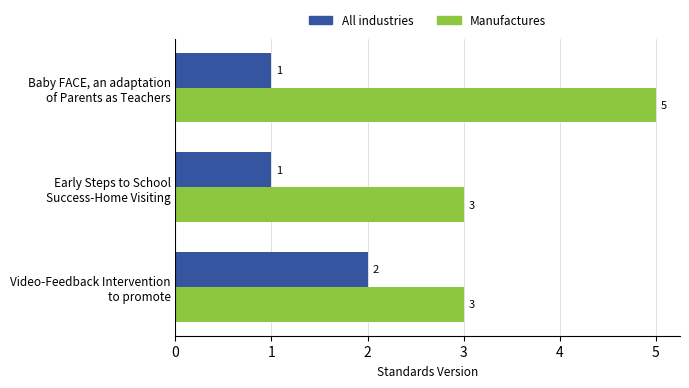

Rank the series by their average value, from lowest to highest.

All industries, Manufactures